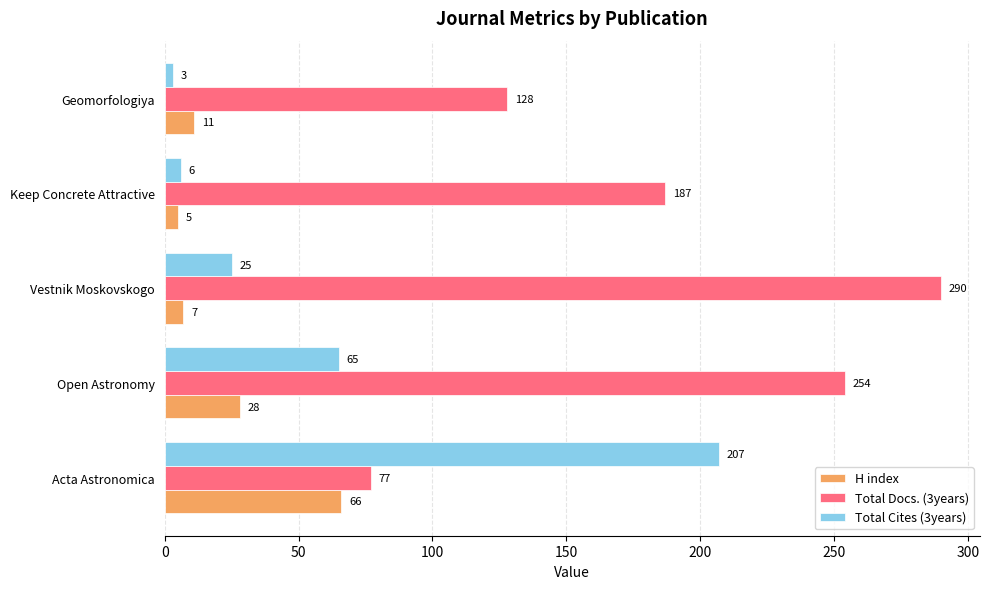

Rank the categories by H index value from highest to lowest.

Acta Astronomica, Open Astronomy, Geomorfologiya, Vestnik Moskovskogo, Keep Concrete Attractive